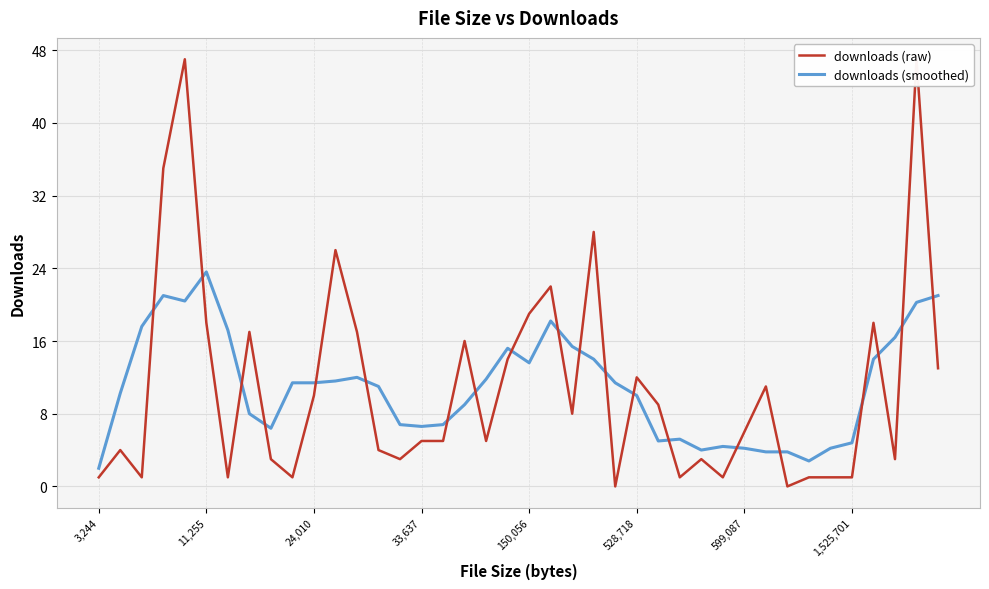

Which category has the highest value in the downloads (smoothed) series?

11,255